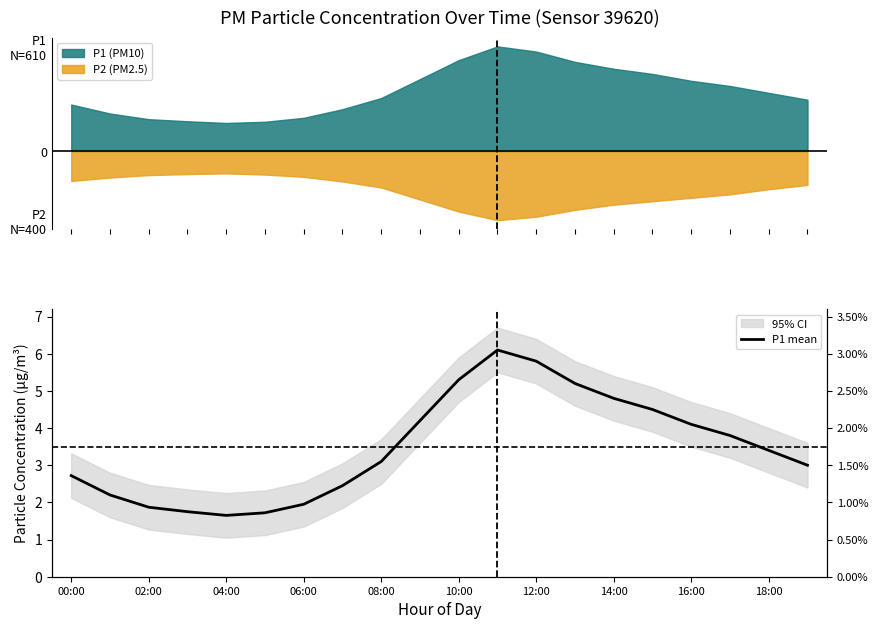

Between 14:00 and 10:00, which is larger?

10:00